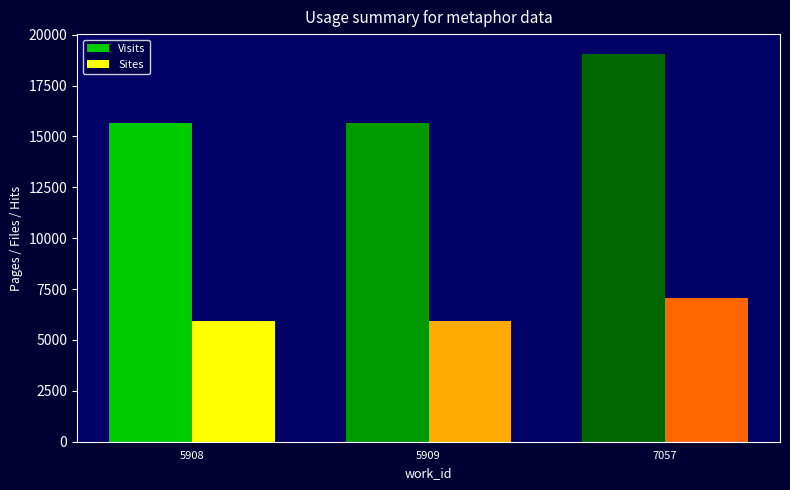

Is it true that Sites equals 9409 at 5908?

False